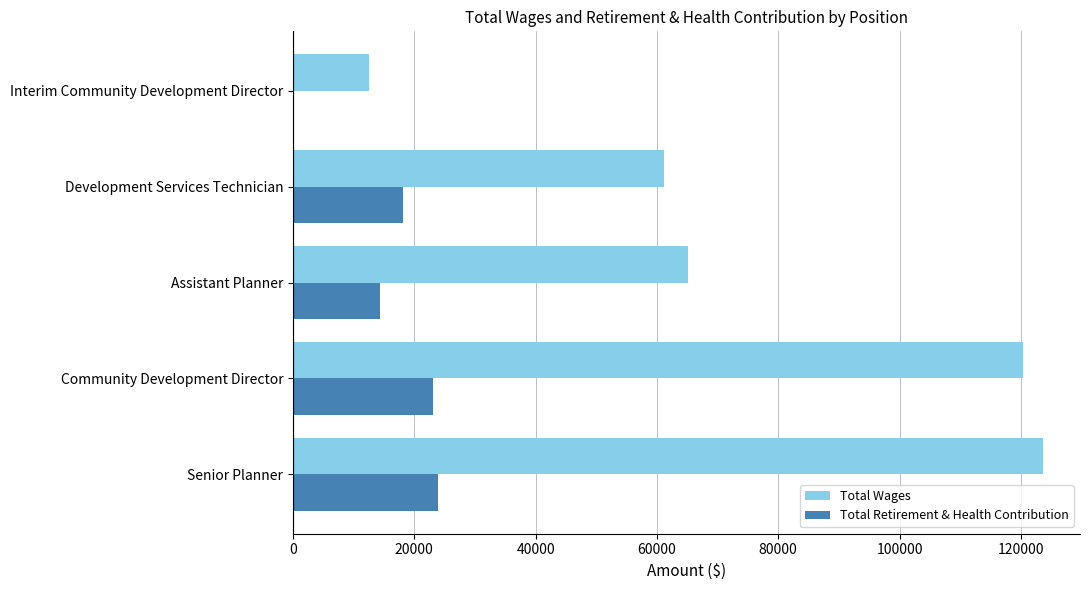

What is the maximum value for Total Wages?

123569